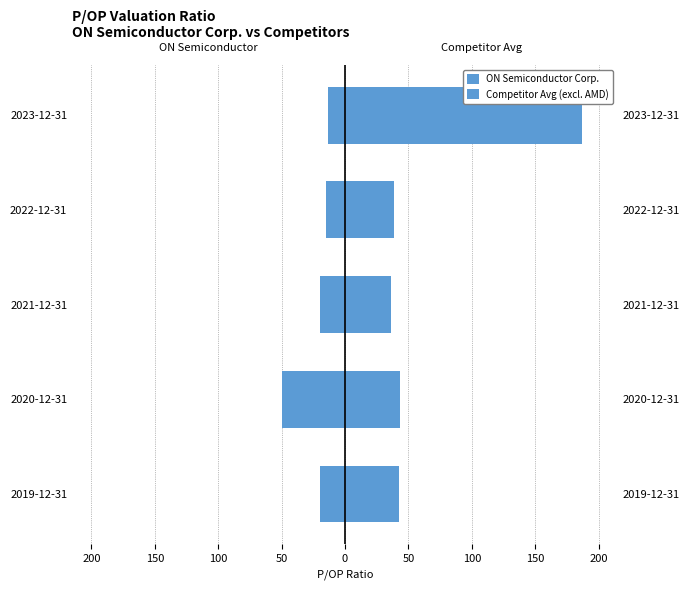

Read the ON Semiconductor Corp. value at 2022-12-31.

-14.7